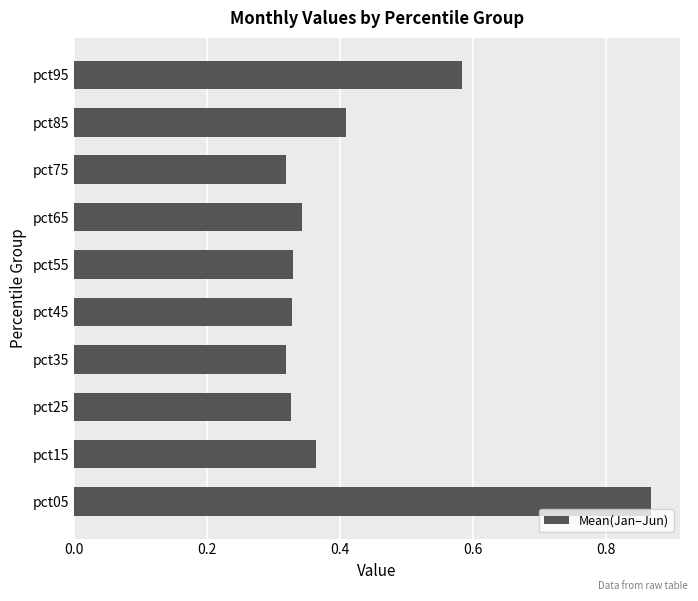

True or false: the data shows 0.1 at pct75.

False